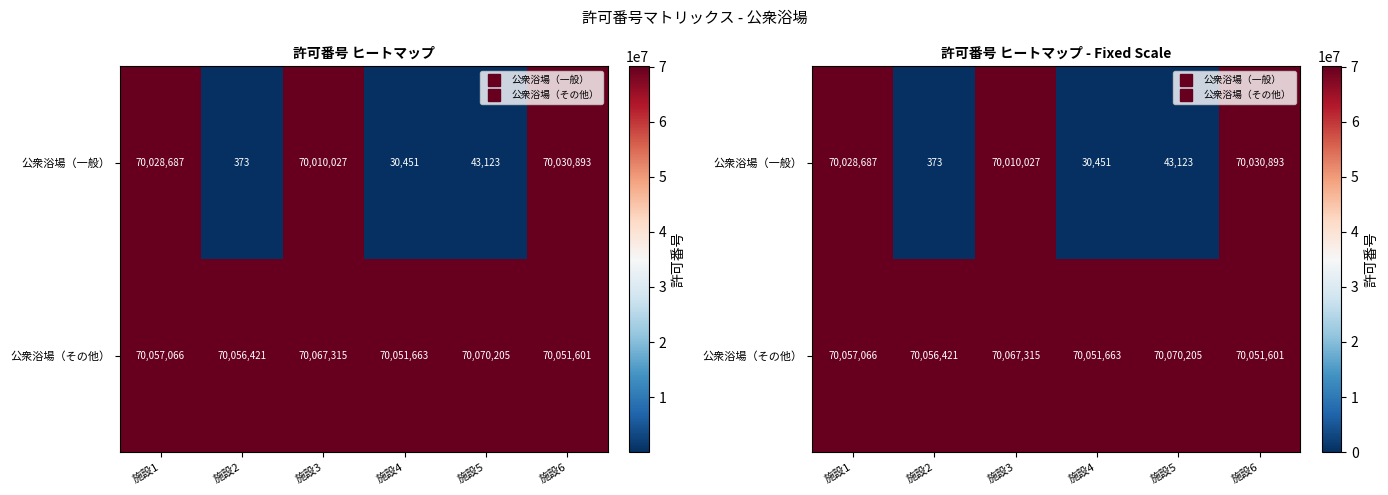

What is the smallest value displayed?

373